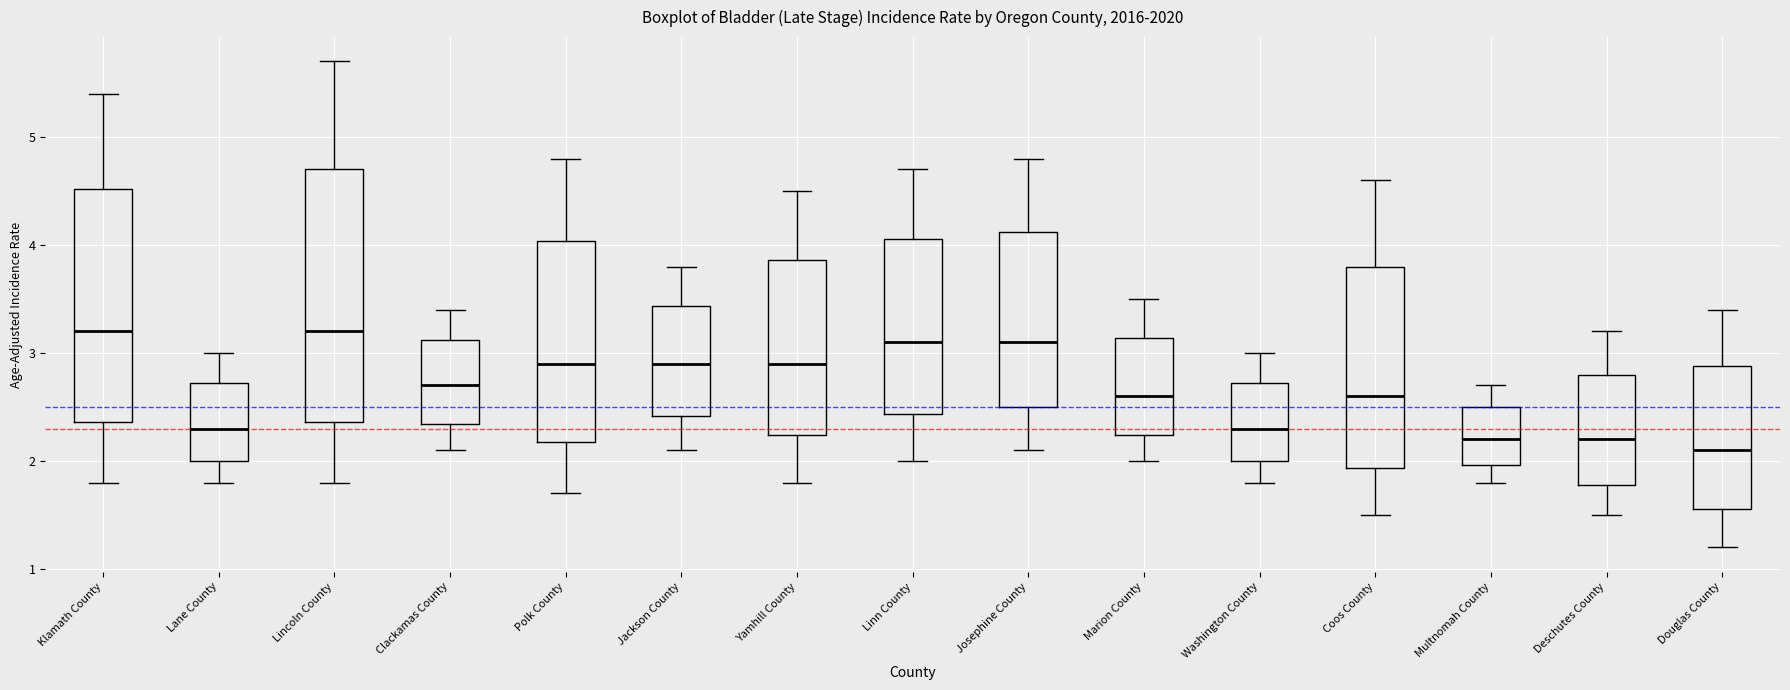

Which box's median line is the lowest?

Douglas County